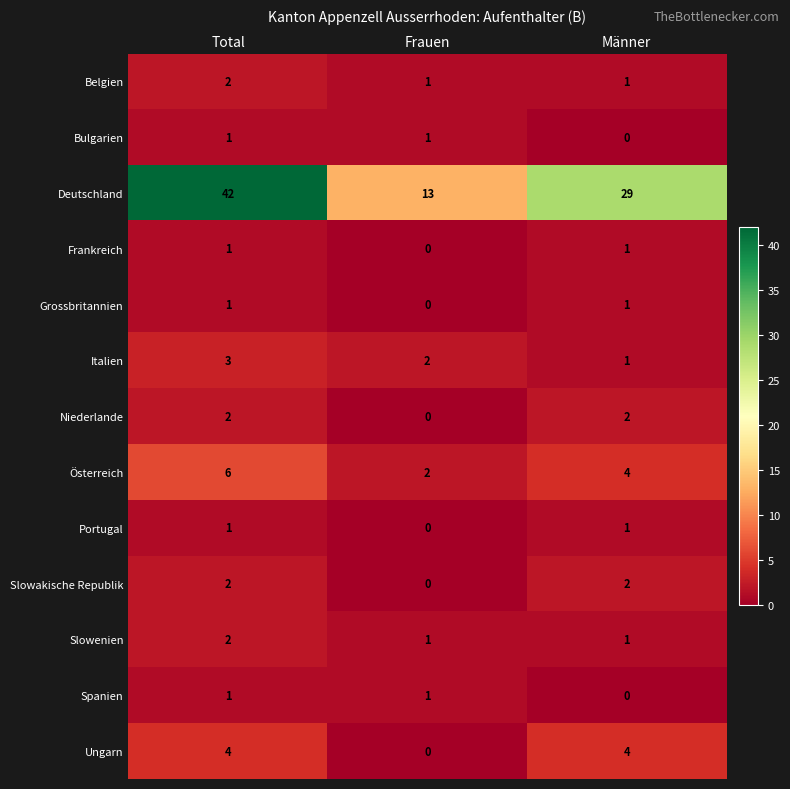

True or false: Portugal has a value of 0 at Total.

False